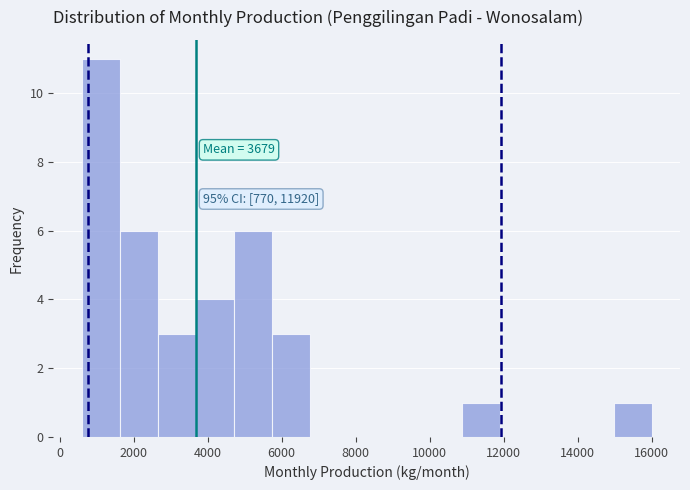

Which range on the x-axis has the tallest bar?

600 to 1600